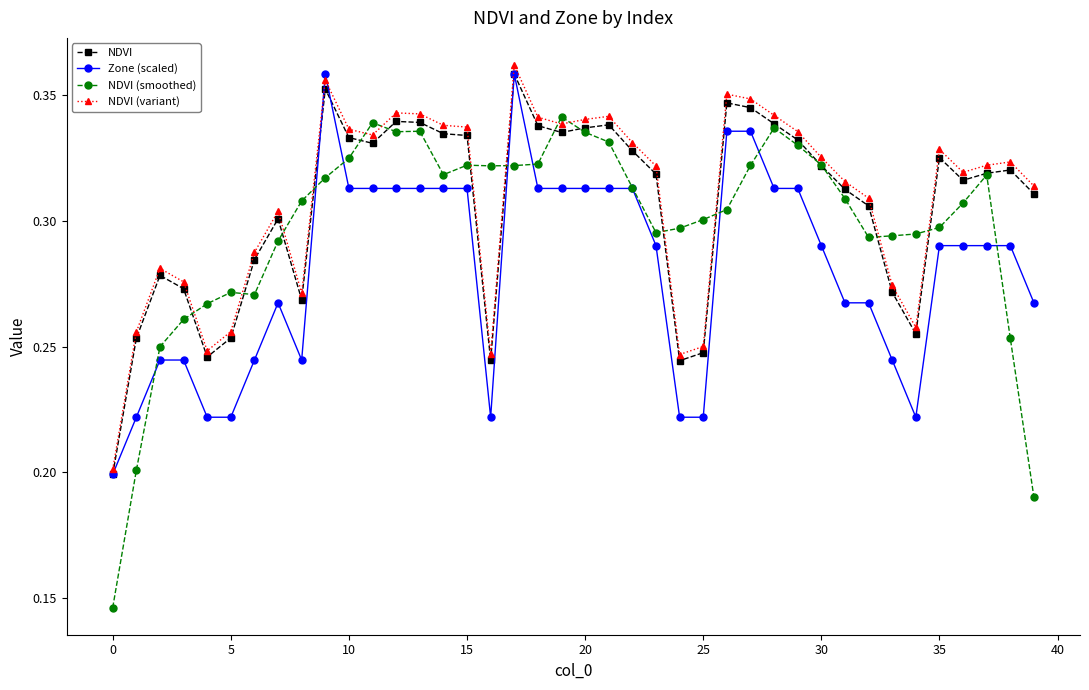

Count the NDVI (smoothed) values in the range 0 to 1.

40